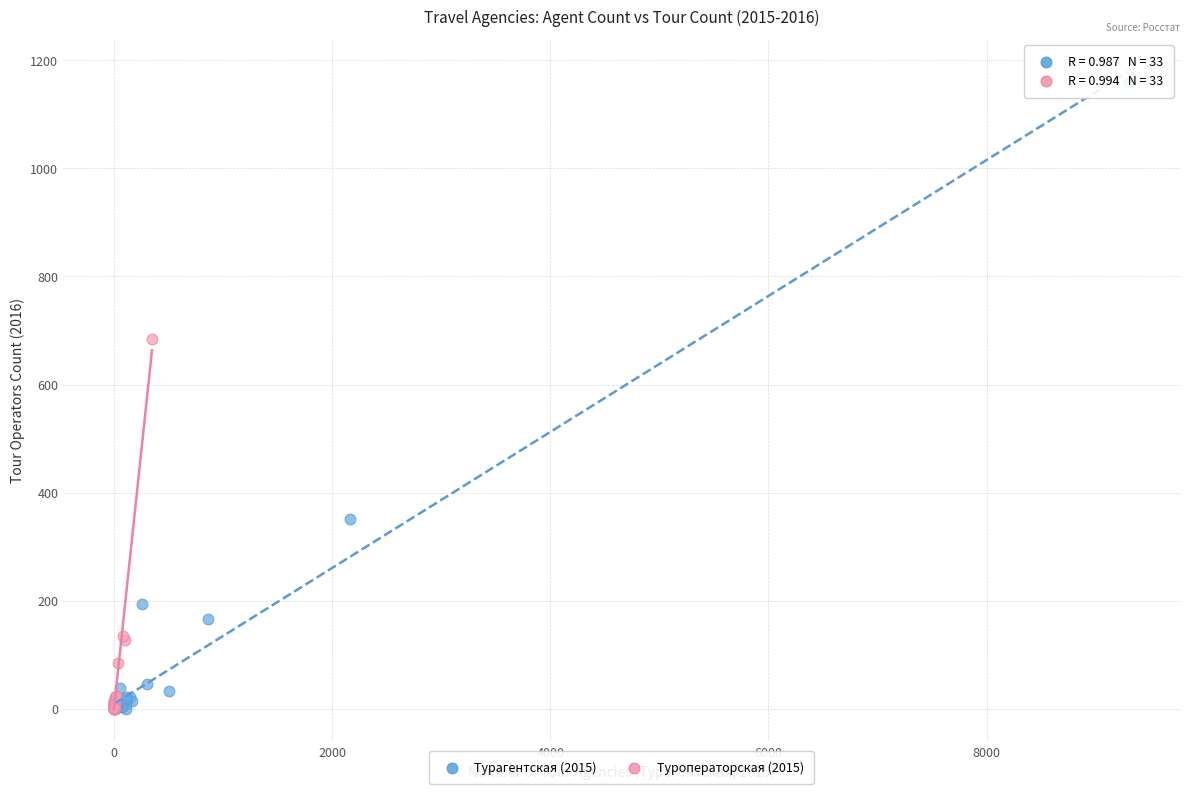

Which series has the largest Y range (max minus min)?

Турагентская (2015)